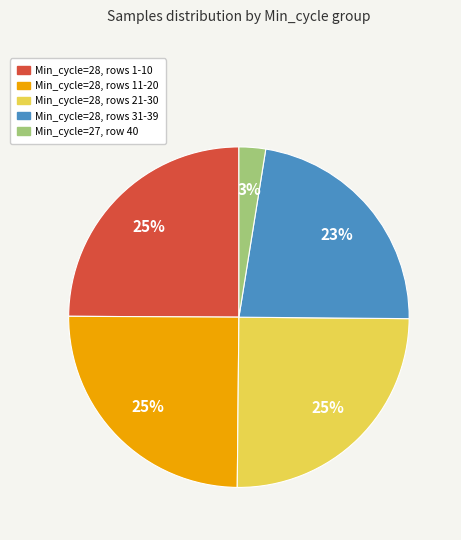

Does any single category account for the majority?

No